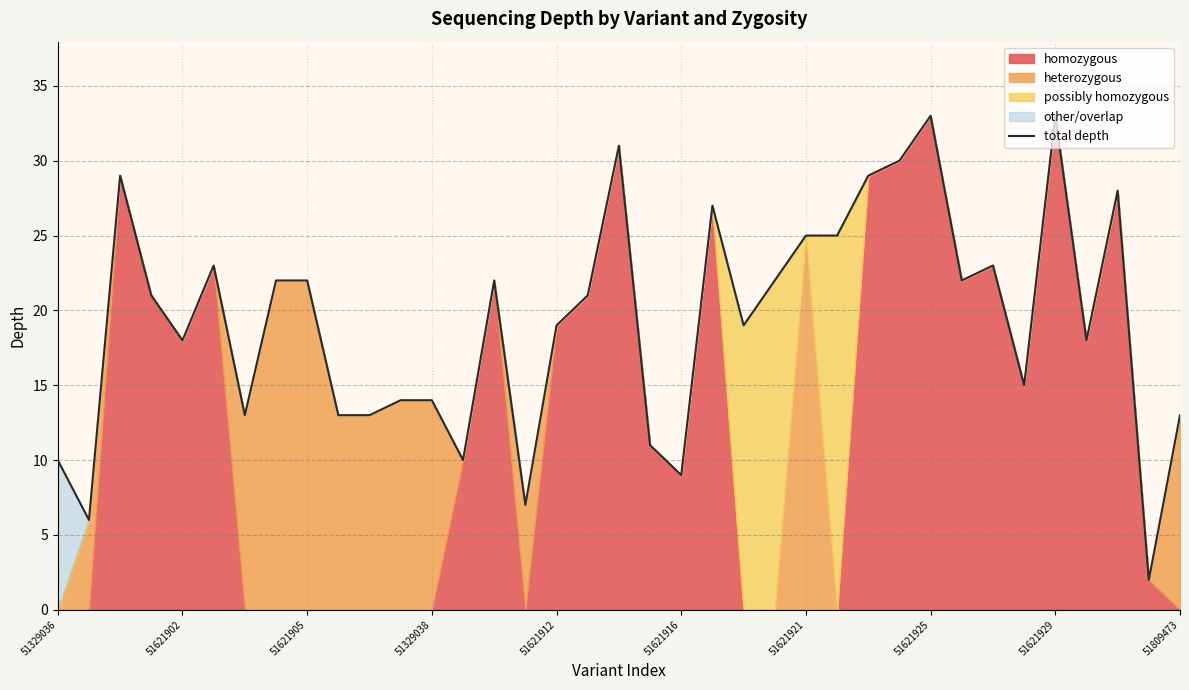

At which label does the data first exceed 21?

51621905